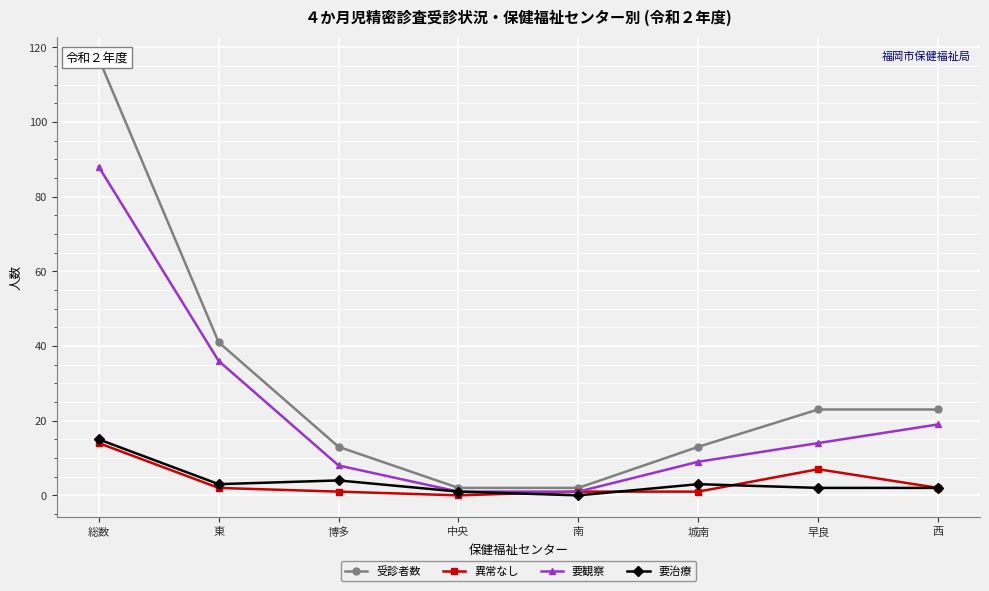

How many lines are shown in the chart?

4